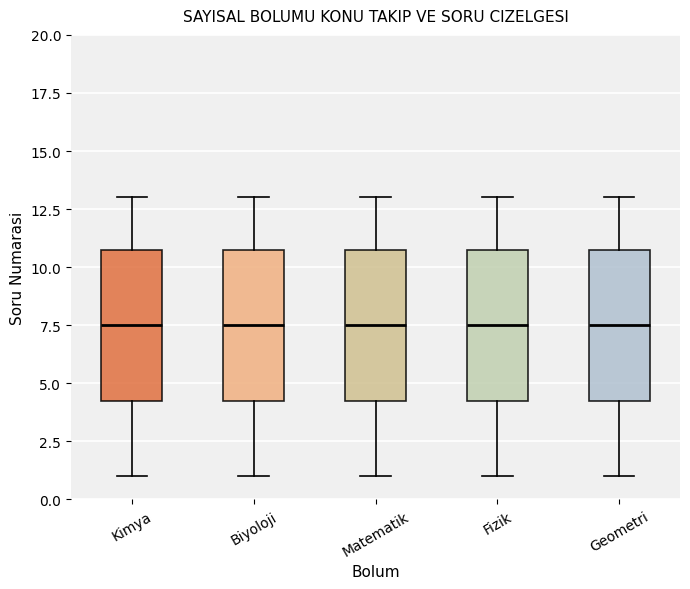

Where does the lower whisker of the box for Biyoloji end on the y-axis? The values are not printed on the chart, so give them approximately, as read against the axis.

1.0